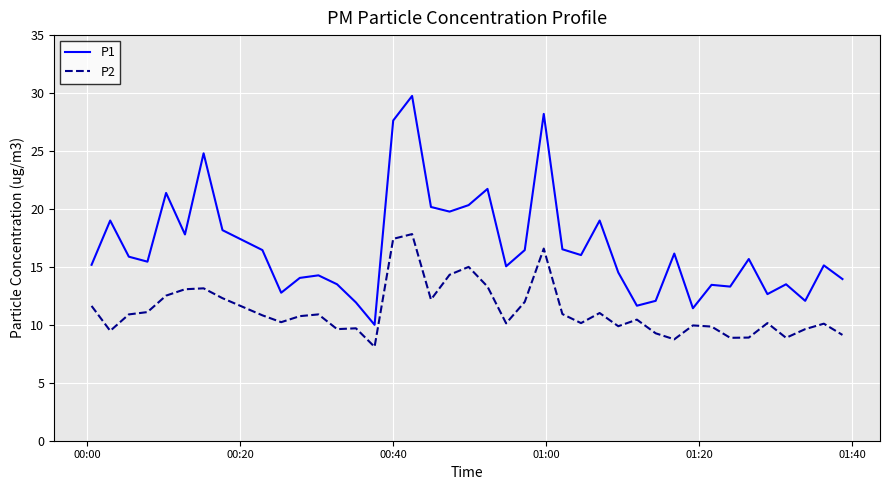

Which series has the largest range (max minus min)?

P1